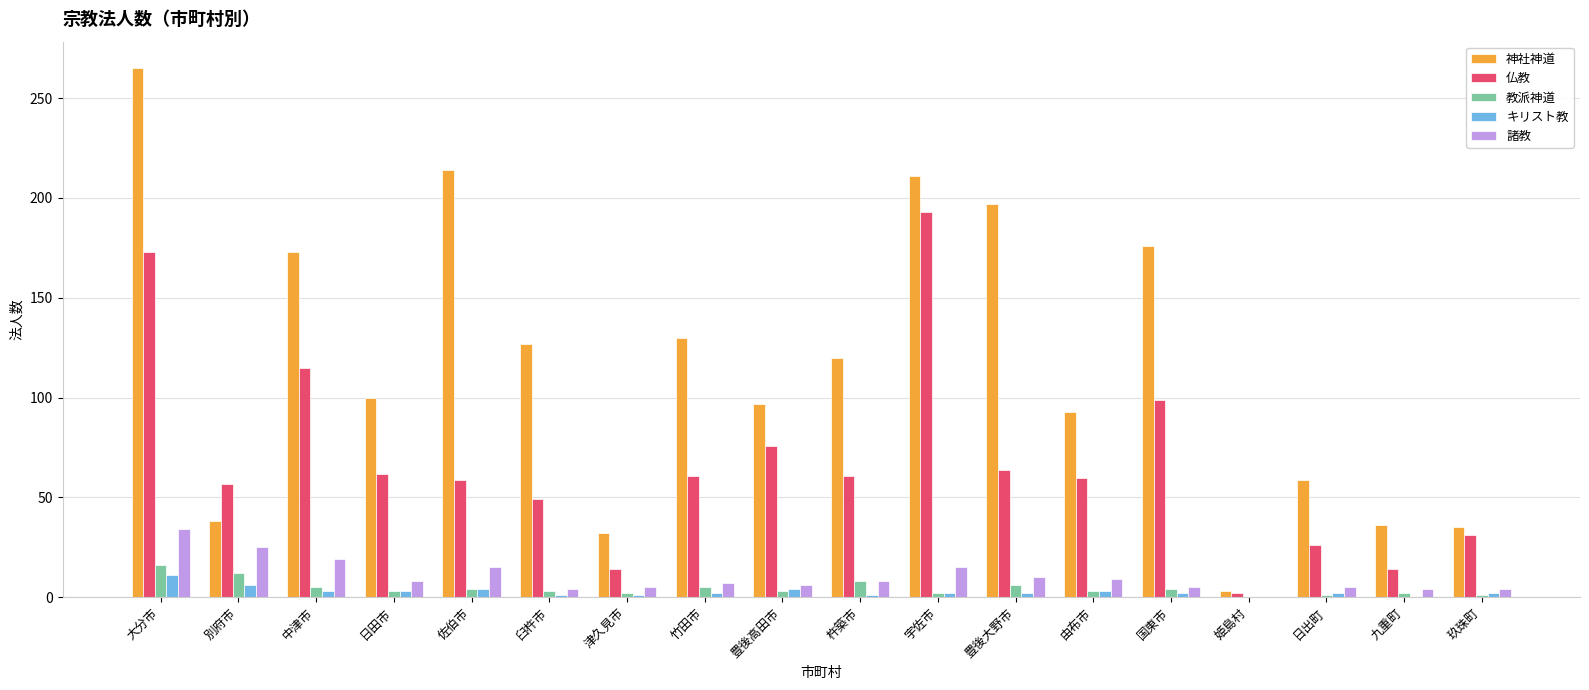

Between 日田市 and 杵築市, which series saw the biggest shift?

神社神道